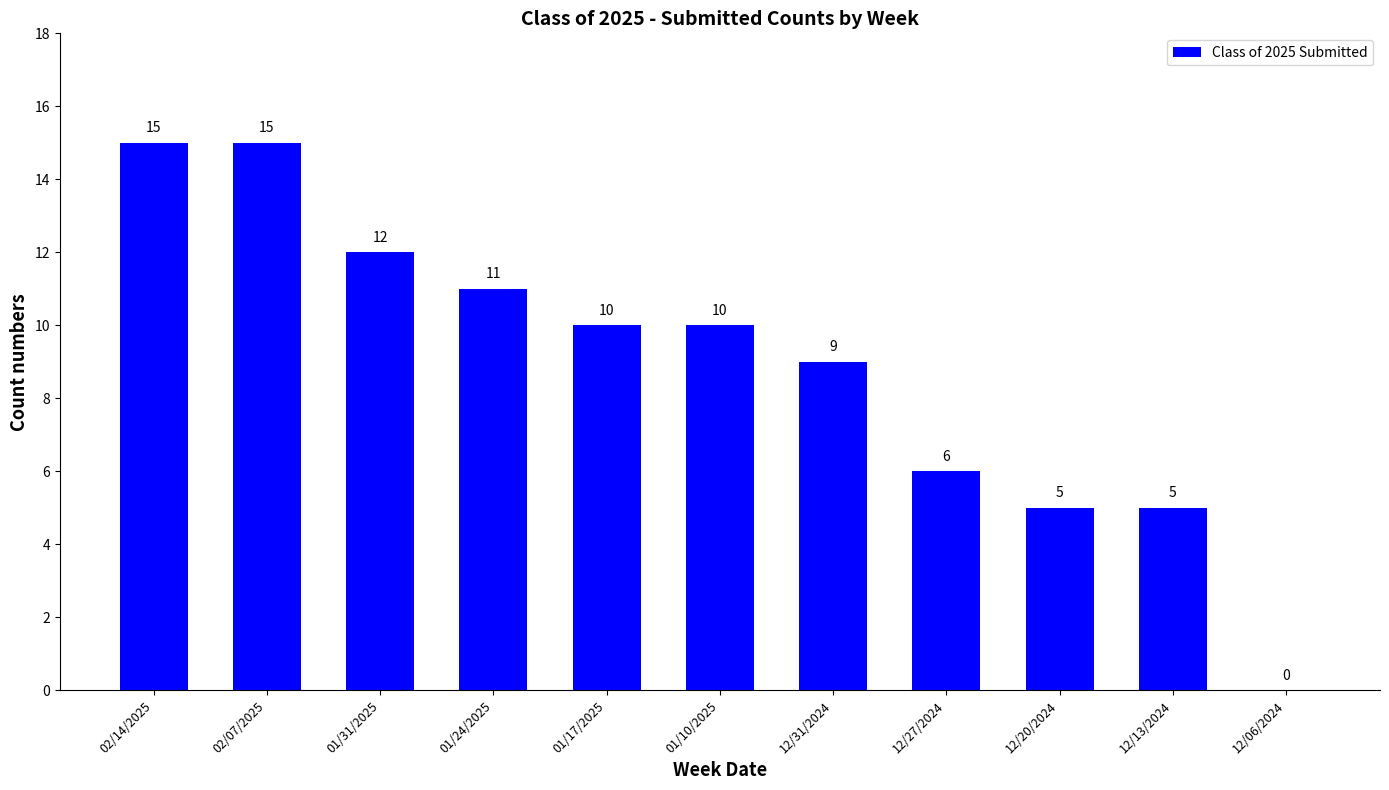

At which label does the data first exceed 10?

02/14/2025